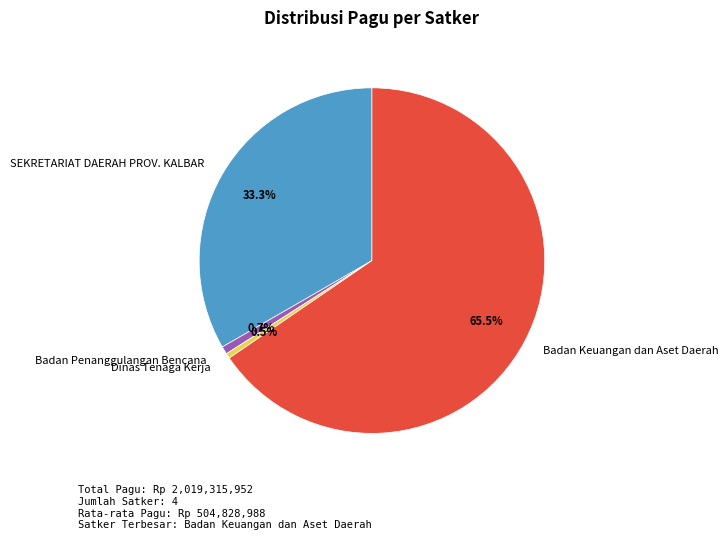

Between SEKRETARIAT DAERAH PROV. KALBAR and Dinas Tenaga Kerja, which is larger?

SEKRETARIAT DAERAH PROV. KALBAR